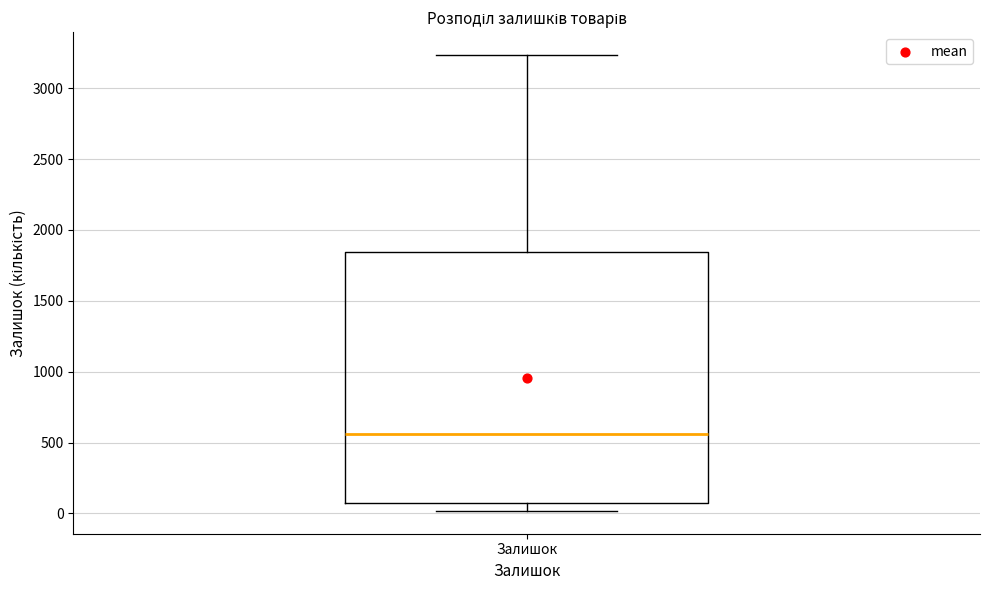

Read this box plot against the y-axis: the position of the median line, the range covered by the box, and the ends of both whiskers. The values are not printed on the chart, so give them approximately, as read against the axis.

median 550, box 50 to 1850, whiskers 0 to 3250